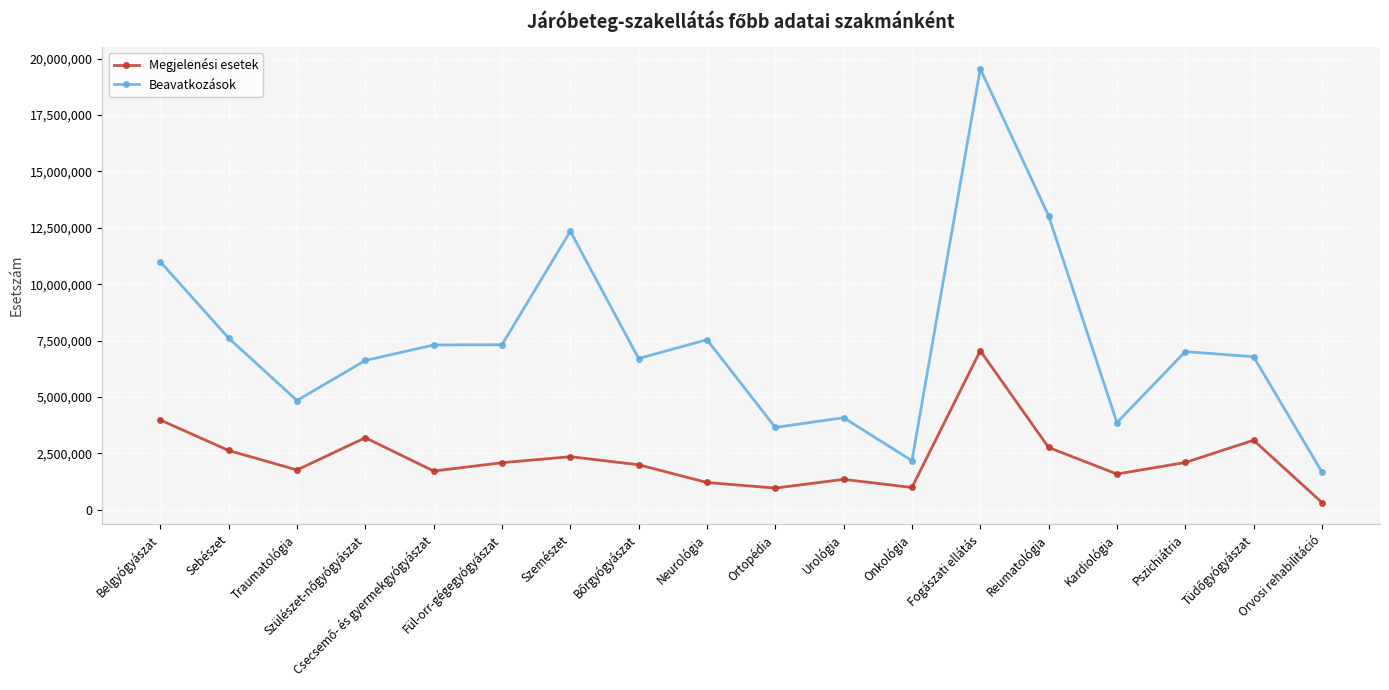

At which category is the sum across all series the highest?

Fogászati ellátás